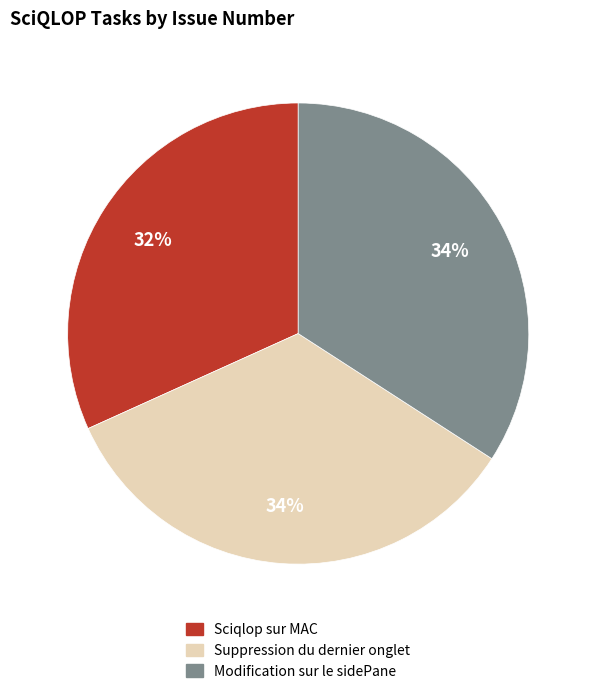

What percentage is the Sciqlop sur MAC slice, to the nearest percent?

32%